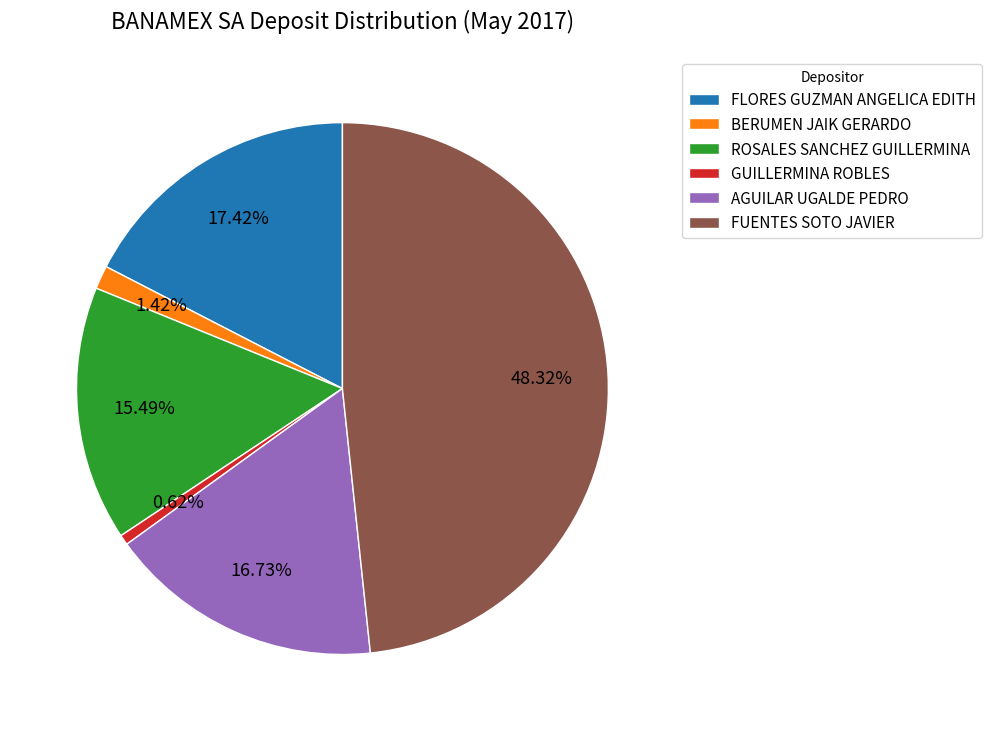

Rank the categories by value from highest to lowest.

FUENTES SOTO JAVIER, FLORES GUZMAN ANGELICA EDITH, AGUILAR UGALDE PEDRO, ROSALES SANCHEZ GUILLERMINA, BERUMEN JAIK GERARDO, GUILLERMINA ROBLES